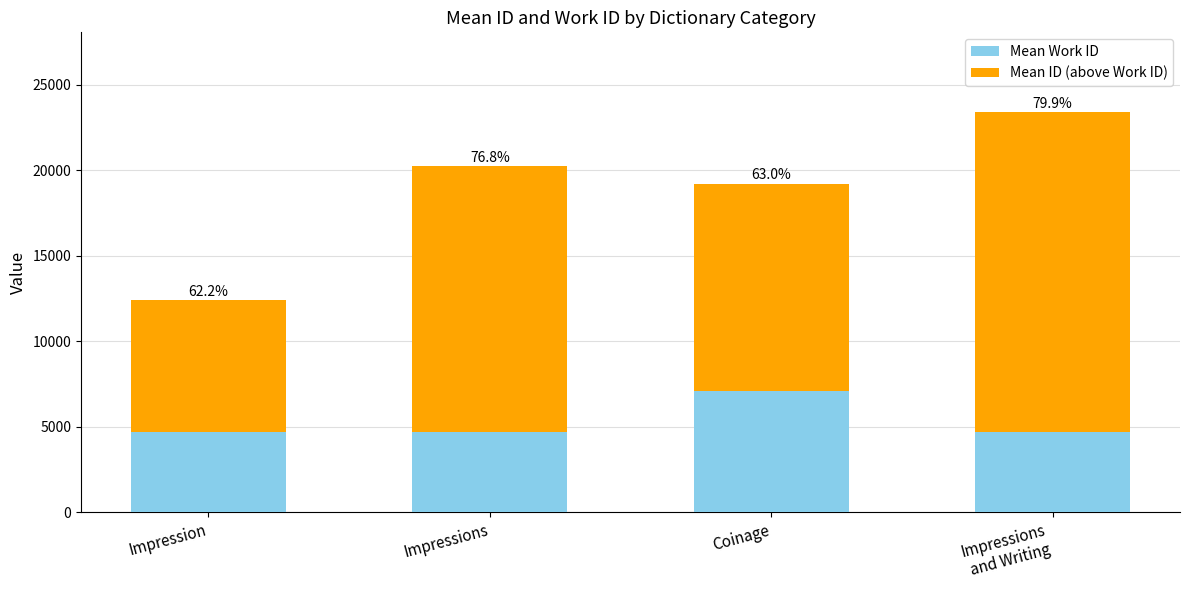

Are the bars horizontal?

No